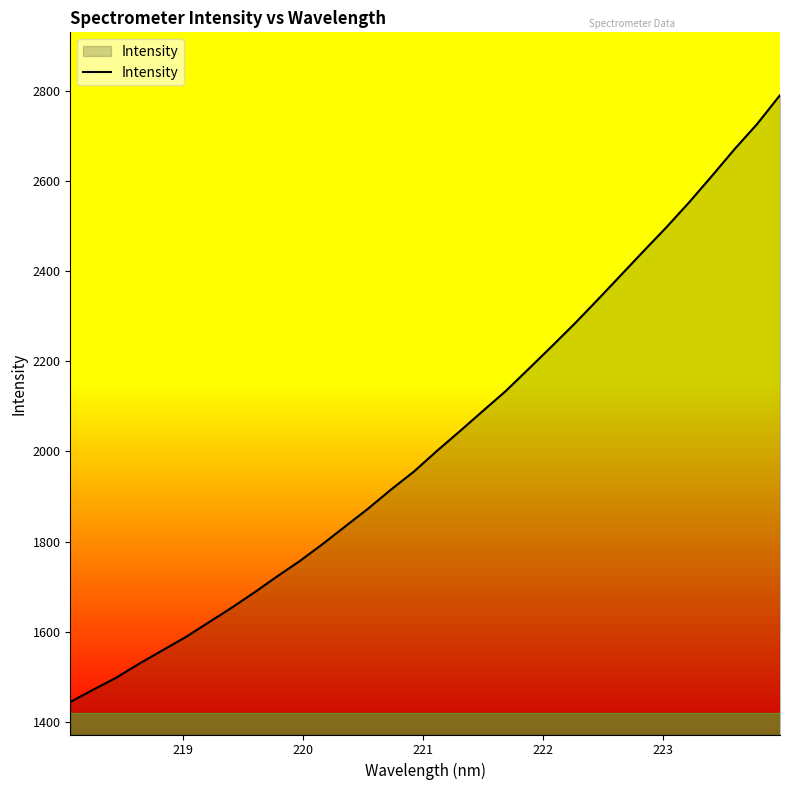

What is the average value?

2027.2